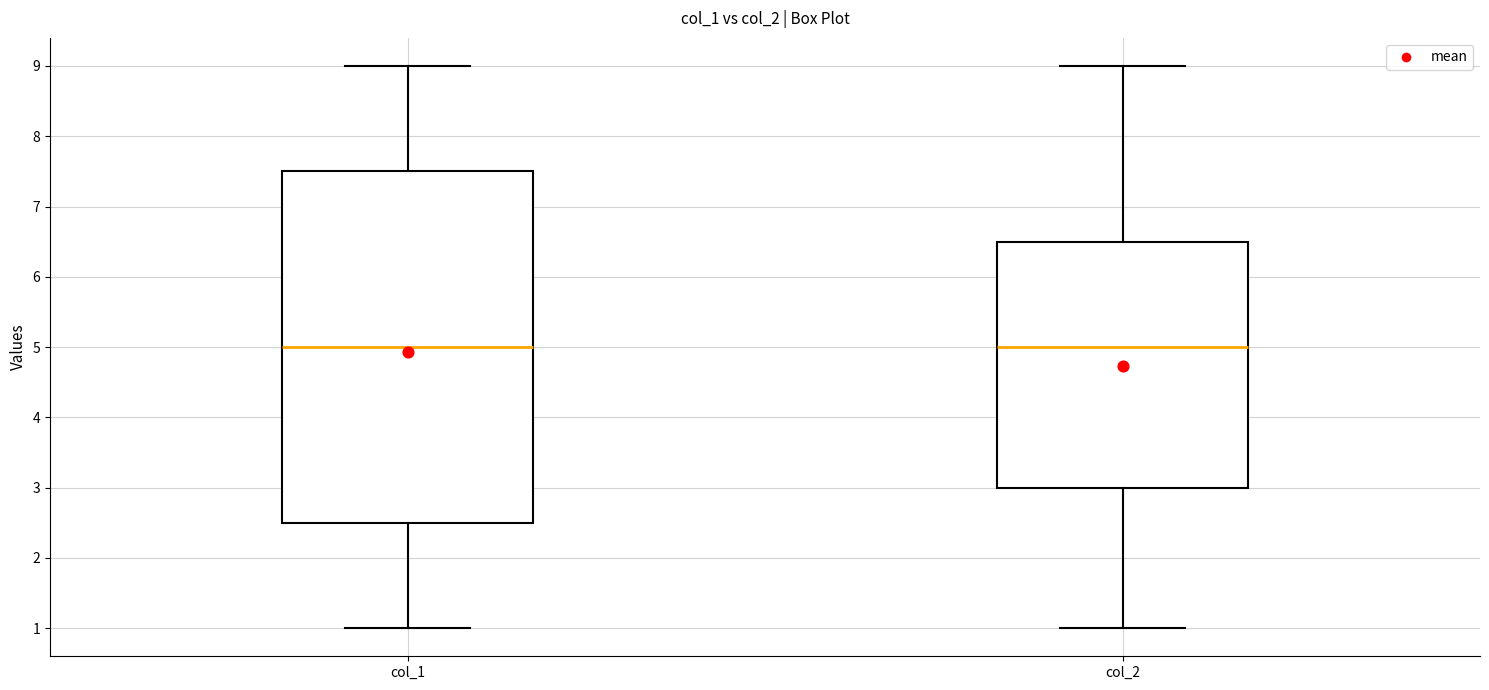

Where is the lower edge of the box for col_2 on the y-axis? The values are not printed on the chart, so give them approximately, as read against the axis.

3.0